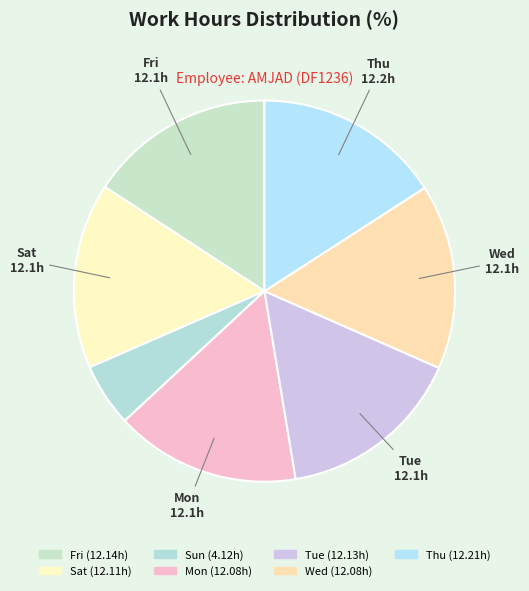

How many segments does this pie chart have?

7